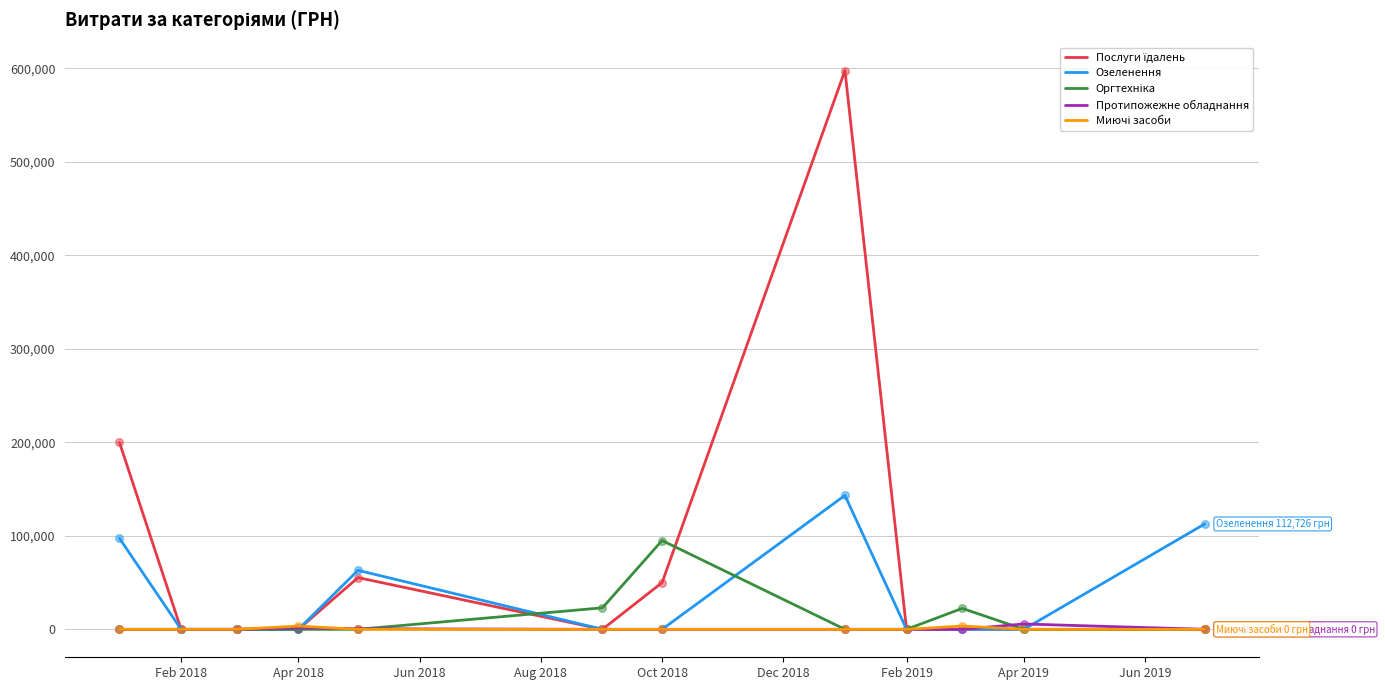

Which series has the largest total across all categories?

Послуги їдалень